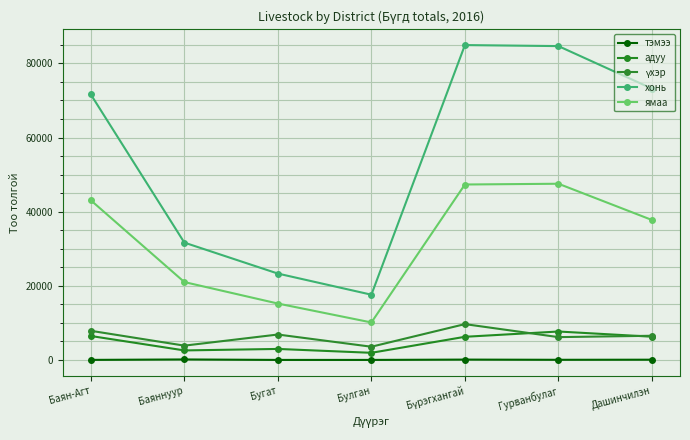

Between Бугат and Гурванбулаг, which series saw the biggest shift?

хонь